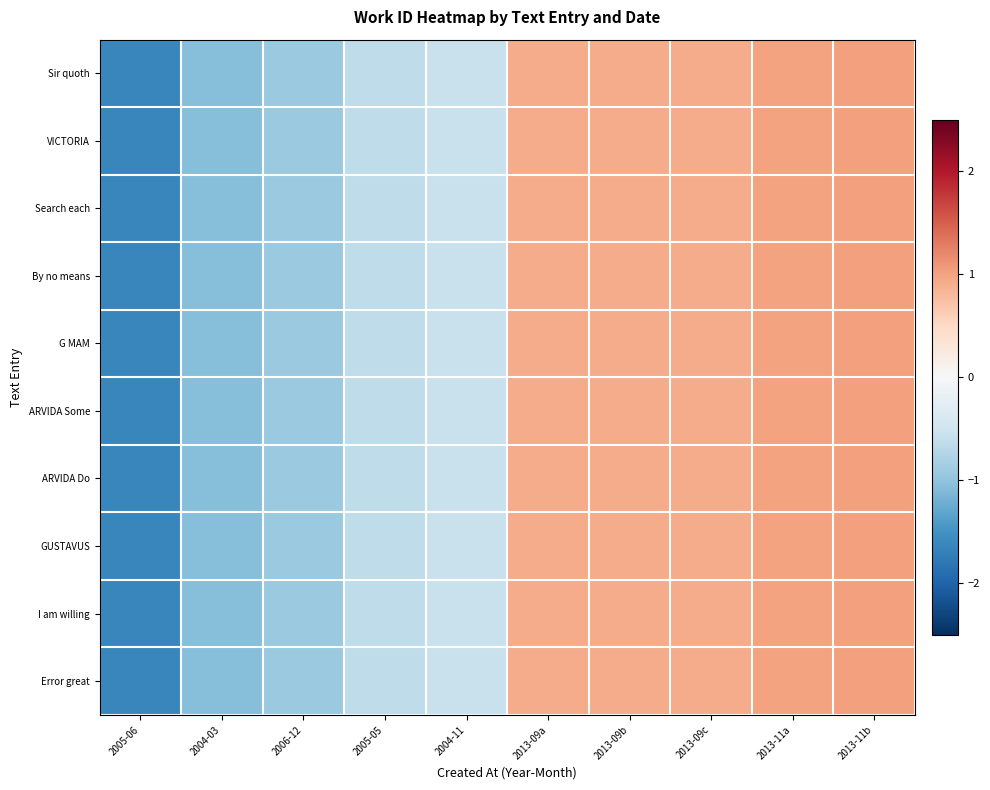

Which has a higher value, 2005-05 or 2006-12?

2005-05